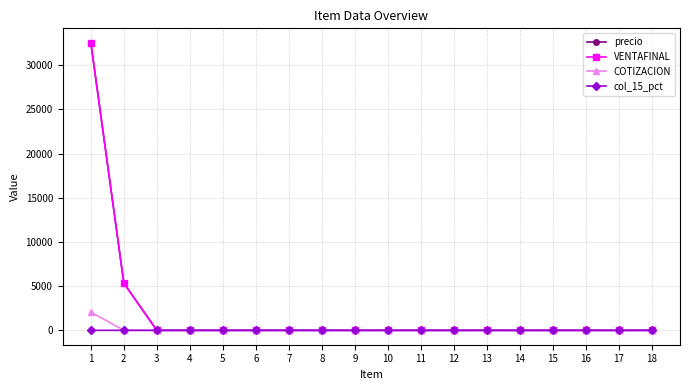

True or false: COTIZACION and VENTAFINAL cross at least once.

False